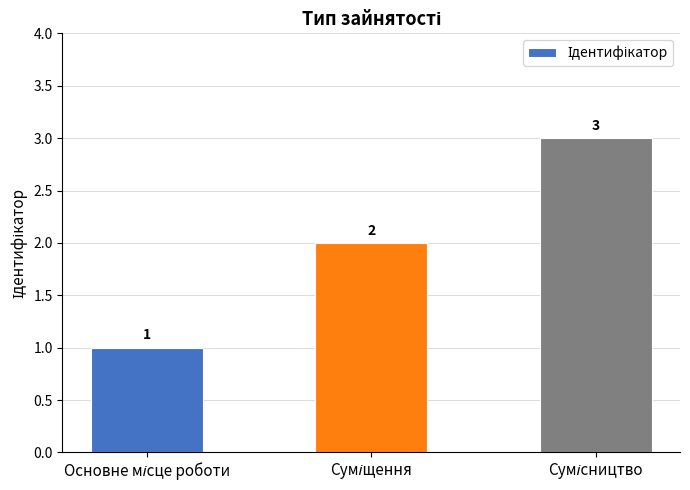

What is the greatest value displayed?

3